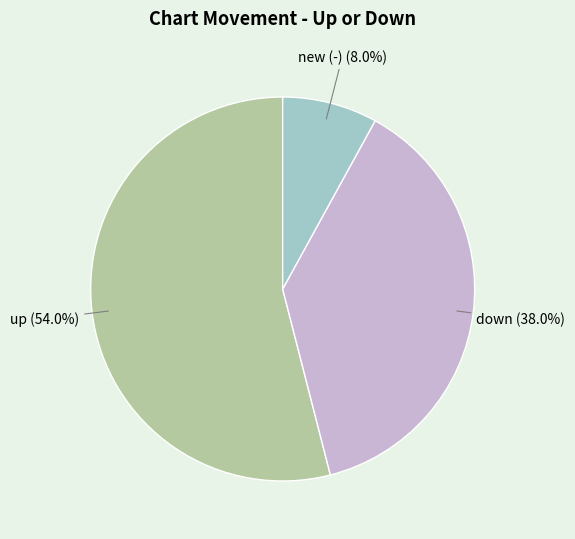

How many slices are in this pie chart?

3